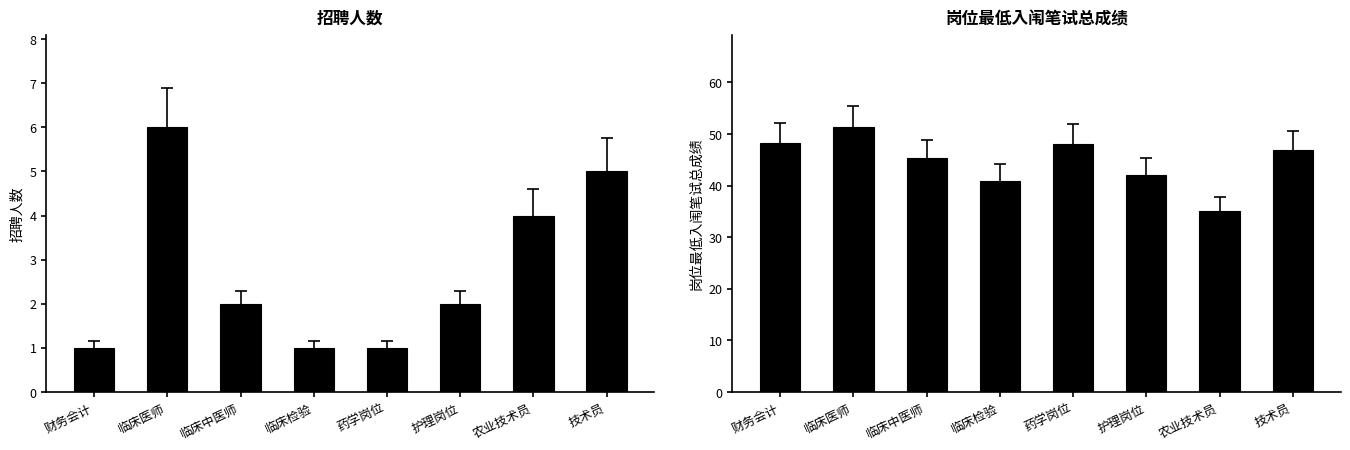

Where is 招聘人数 nearest to the value 3?

临床中医师